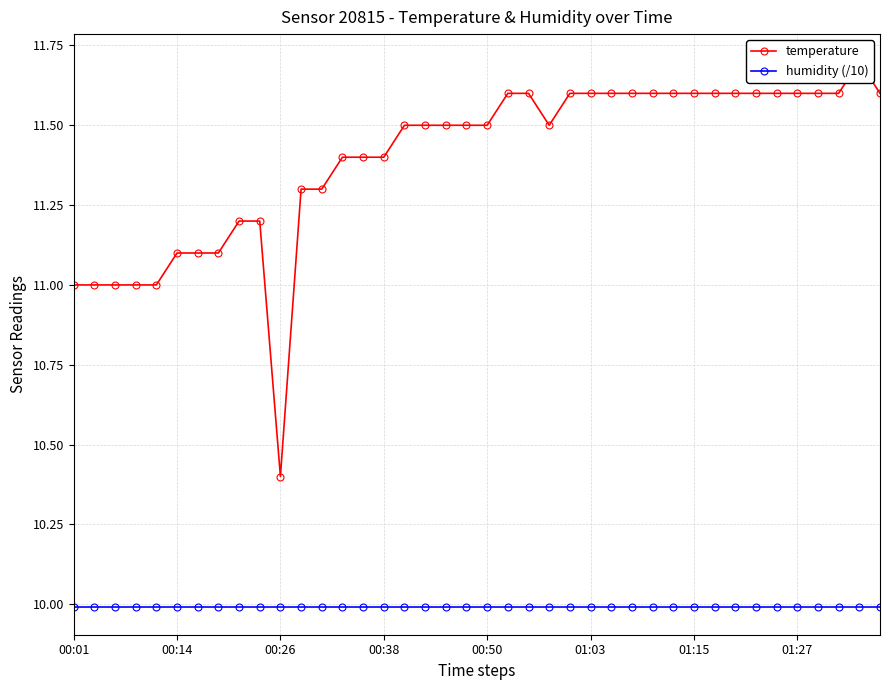

True or false: humidity (/10) and temperature cross at least once.

False